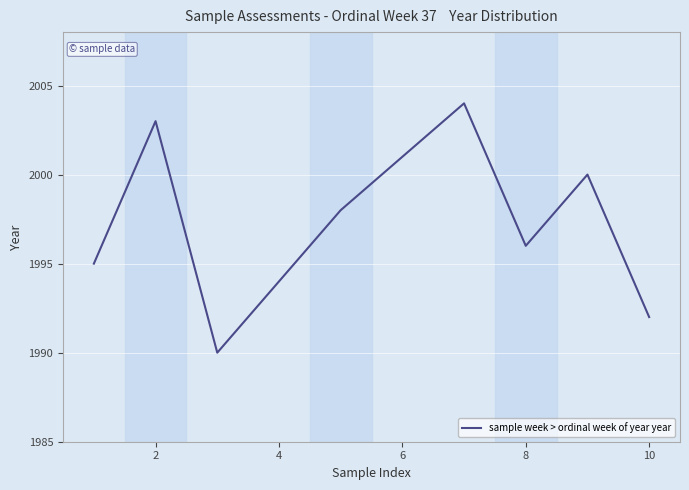

Reading left to right, list all the values displayed in this chart.

1995	2003	1990	1994	1998	2001	2004	1996	2000	1992